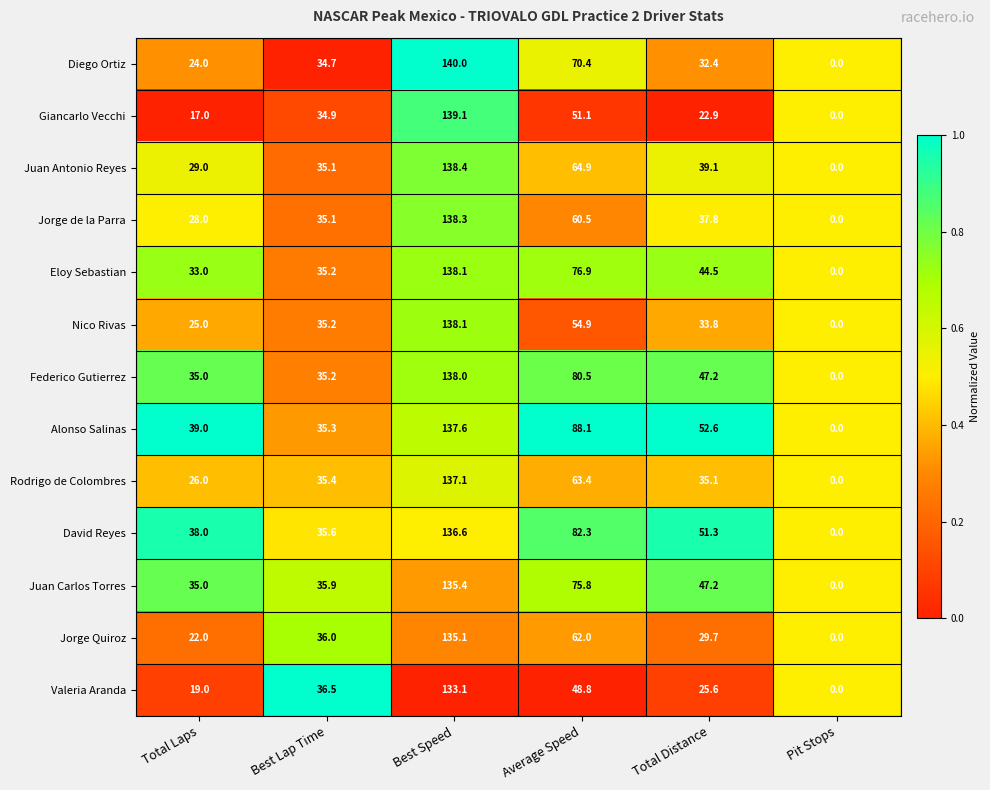

The Valeria Aranda series shows 41.8 at Total Distance. True or false?

False